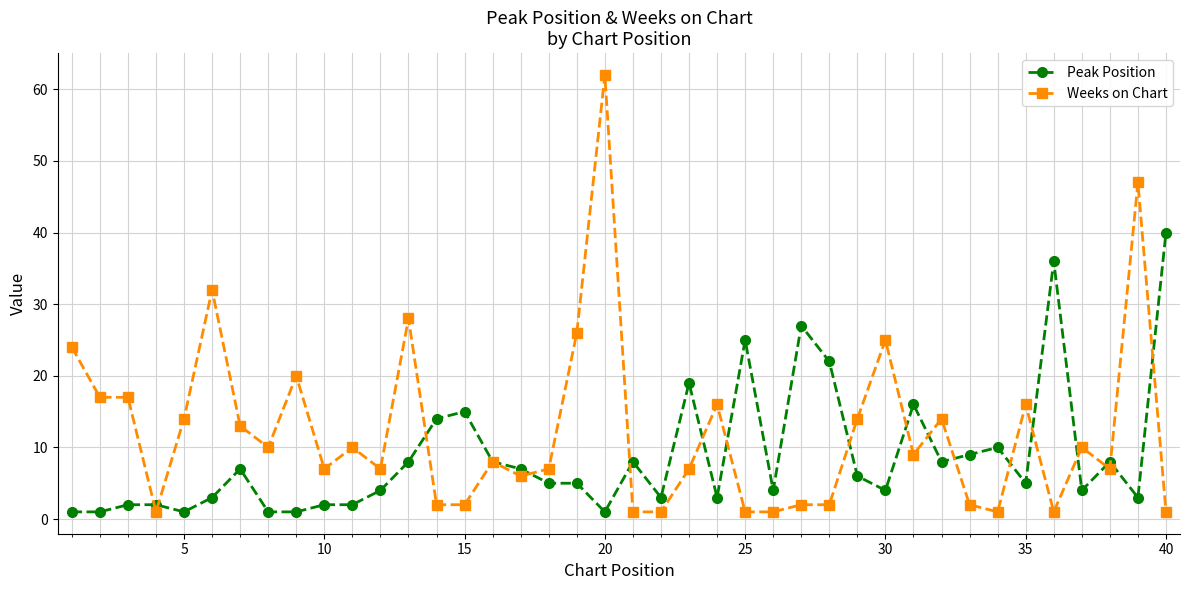

Which series has the largest total across all categories?

Weeks on Chart